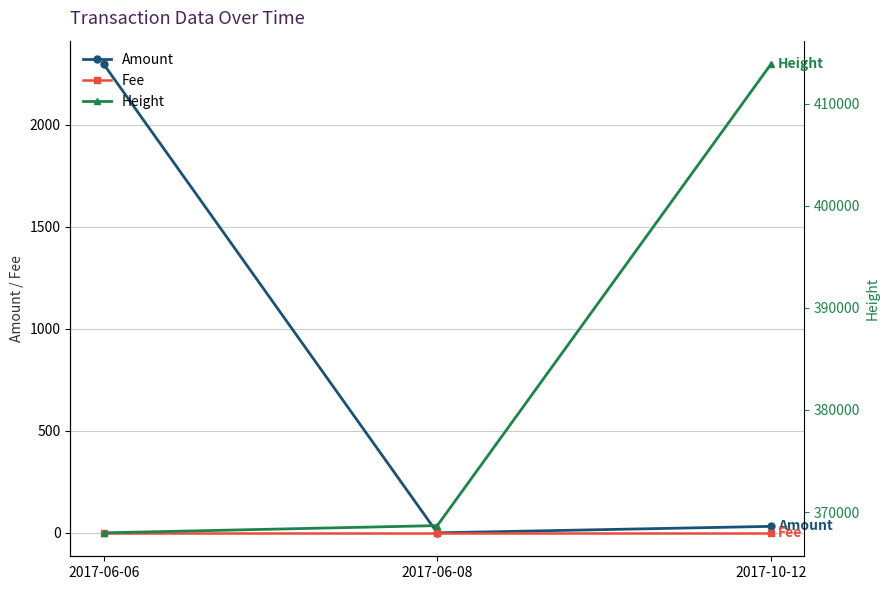

Reading right to left, transcribe all the data shown in this chart.

Amount: 2017-10-12=31.8	2017-06-08=0.0	2017-06-06=2298.0
Fee: 2017-10-12=1.0	2017-06-08=1.0	2017-06-06=1.0
Height: 2017-10-12=413863.0	2017-06-08=368674.0	2017-06-06=367965.0